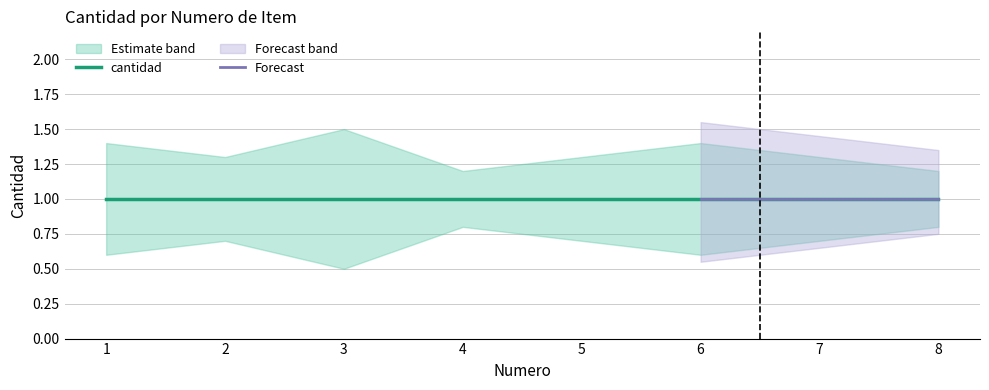

Rank the series at 5 from highest to lowest value.

cantidad_upper, cantidad, cantidad_lower